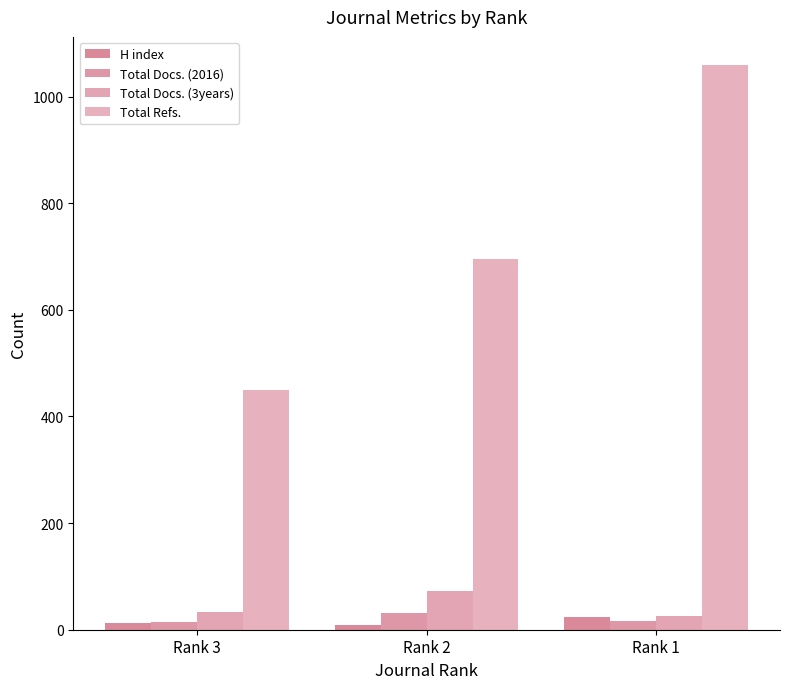

Reading left to right, transcribe all the data shown in this chart.

H index: 13	9	23
Total Docs. (2016): 14	31	16
Total Docs. (3years): 34	72	26
Total Refs.: 450	695	1059